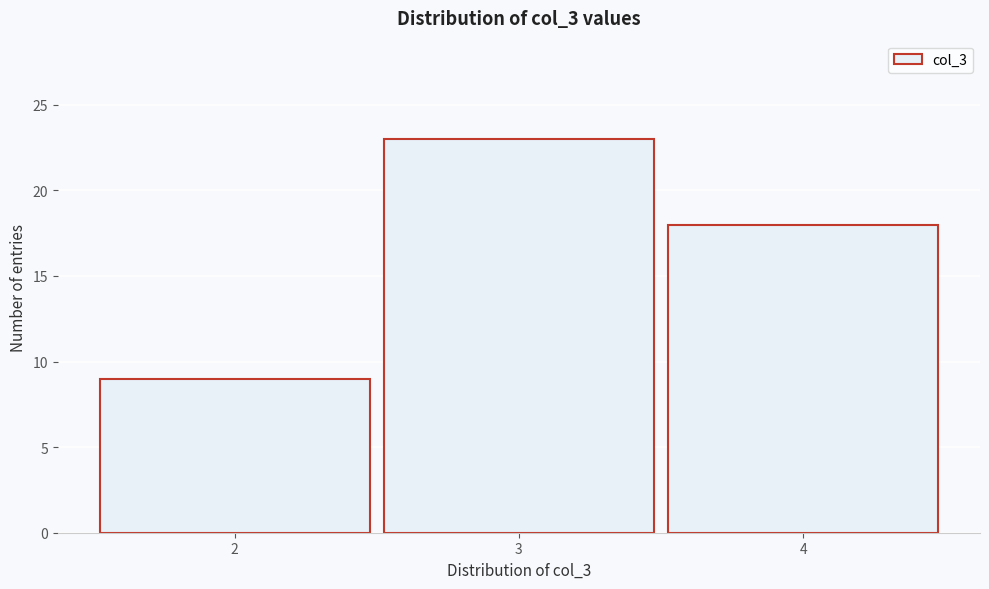

Reading left to right, list every bar in this chart as the range it spans on the x-axis followed by its height. The values are not printed on the chart, so give them approximately, as read against the axis.

1.5 to 2.5: 9
2.5 to 3.5: 23
3.5 to 4.5: 18